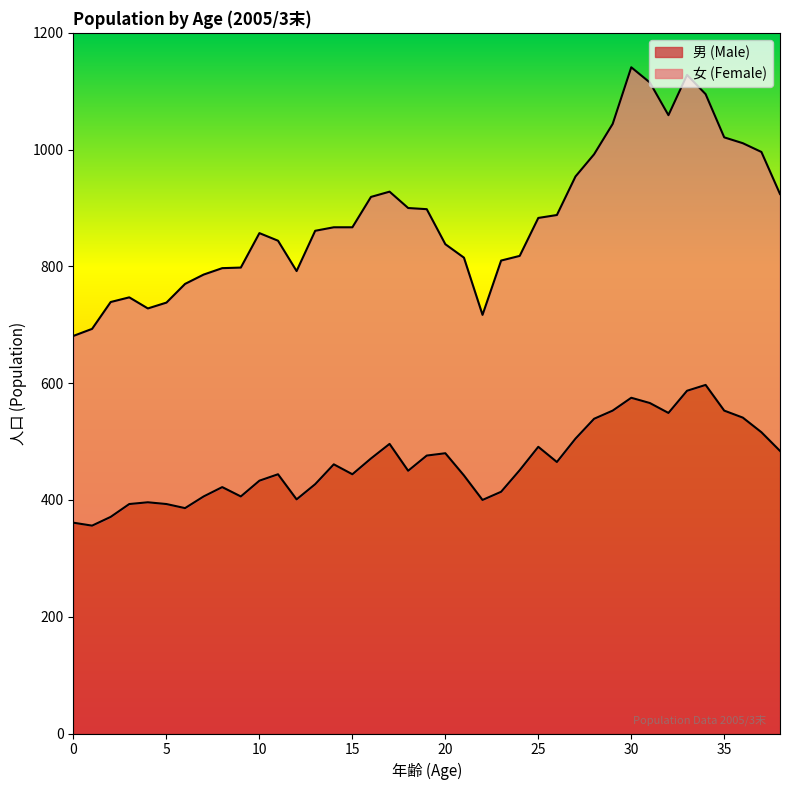

What is the maximum value shown in the chart?

597